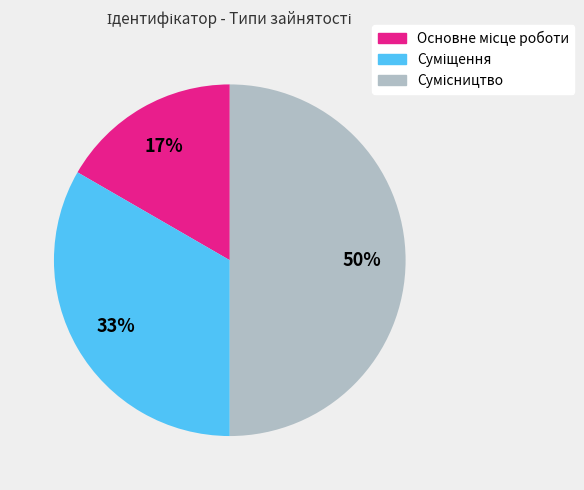

To the nearest percent, what is the difference between the largest and smallest slice percentages?

33%